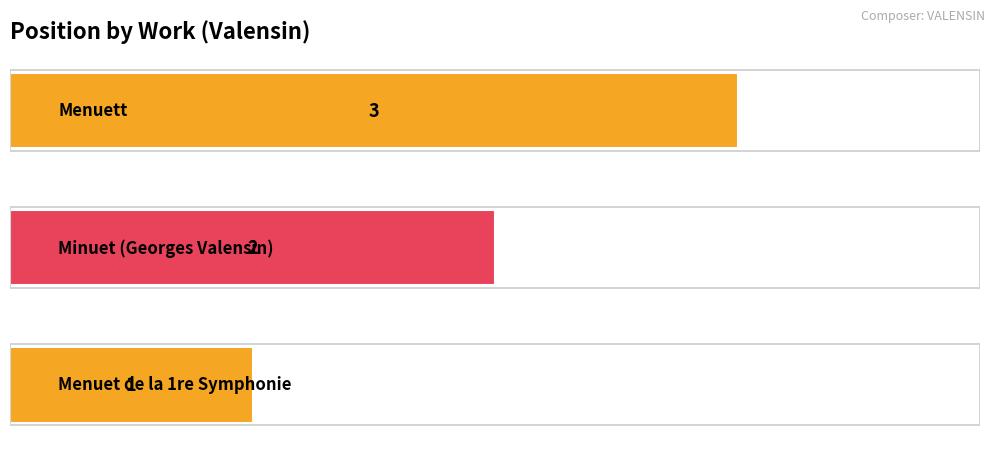

What is the difference between the maximum and minimum values?

2